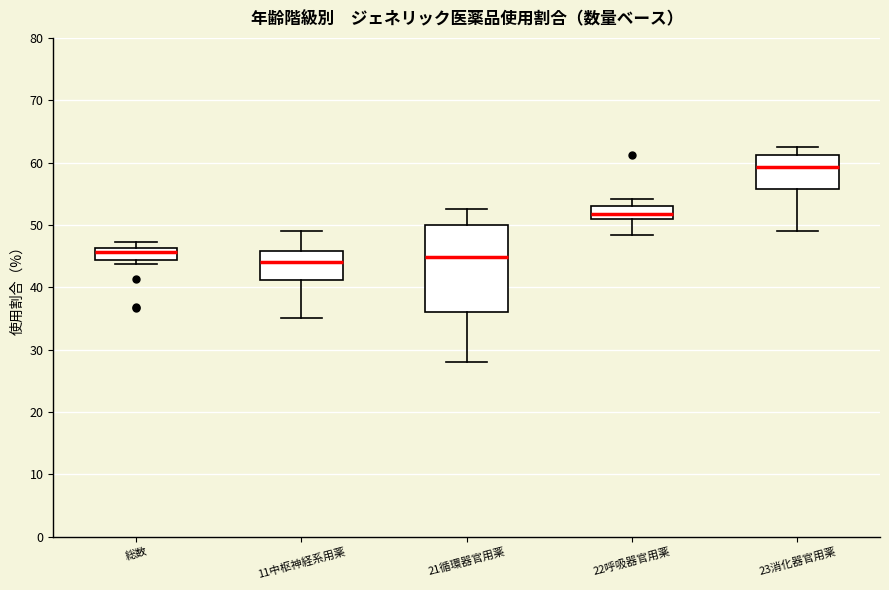

Reading left to right, read every box against the y-axis: the position of its median line, the range the box covers, and the ends of its whiskers. The values are not printed on the chart, so give them approximately, as read against the axis.

総数: median 46 (just below the box's upper edge), box 44 to 46, whiskers 44 (just below the box's lower edge) to 47
11中枢神経系用薬: median 44, box 41 to 46, whiskers 35 to 49
21循環器官用薬: median 45, box 36 to 50, whiskers 28 to 53
22呼吸器官用薬: median 52, box 51 to 53, whiskers 48 to 54
23消化器官用薬: median 59, box 56 to 61, whiskers 49 to 63